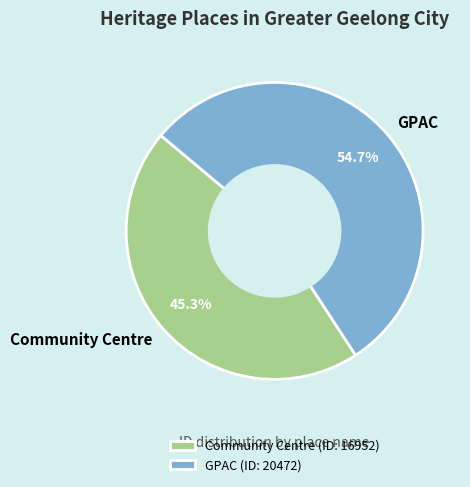

How many slices are in this pie chart?

2